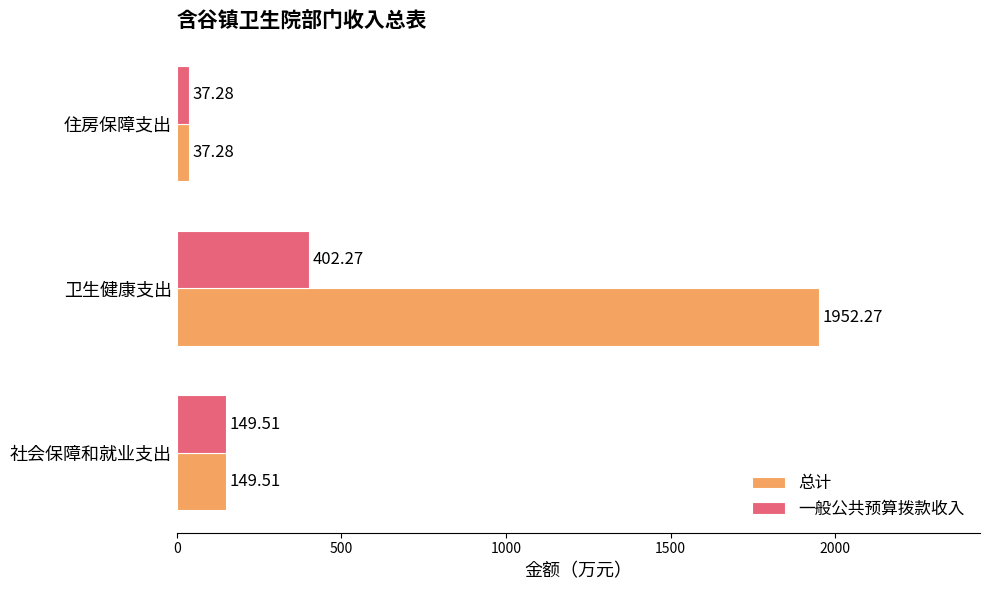

What is the total value across all series at 社会保障和就业支出?

299.0